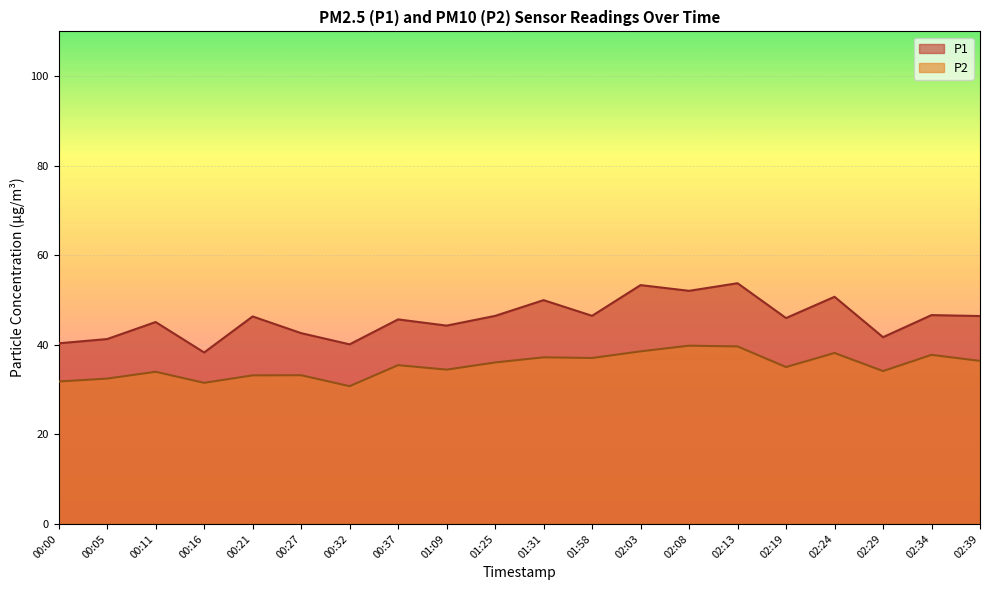

What is the label of the 17th point from the right?

00:16